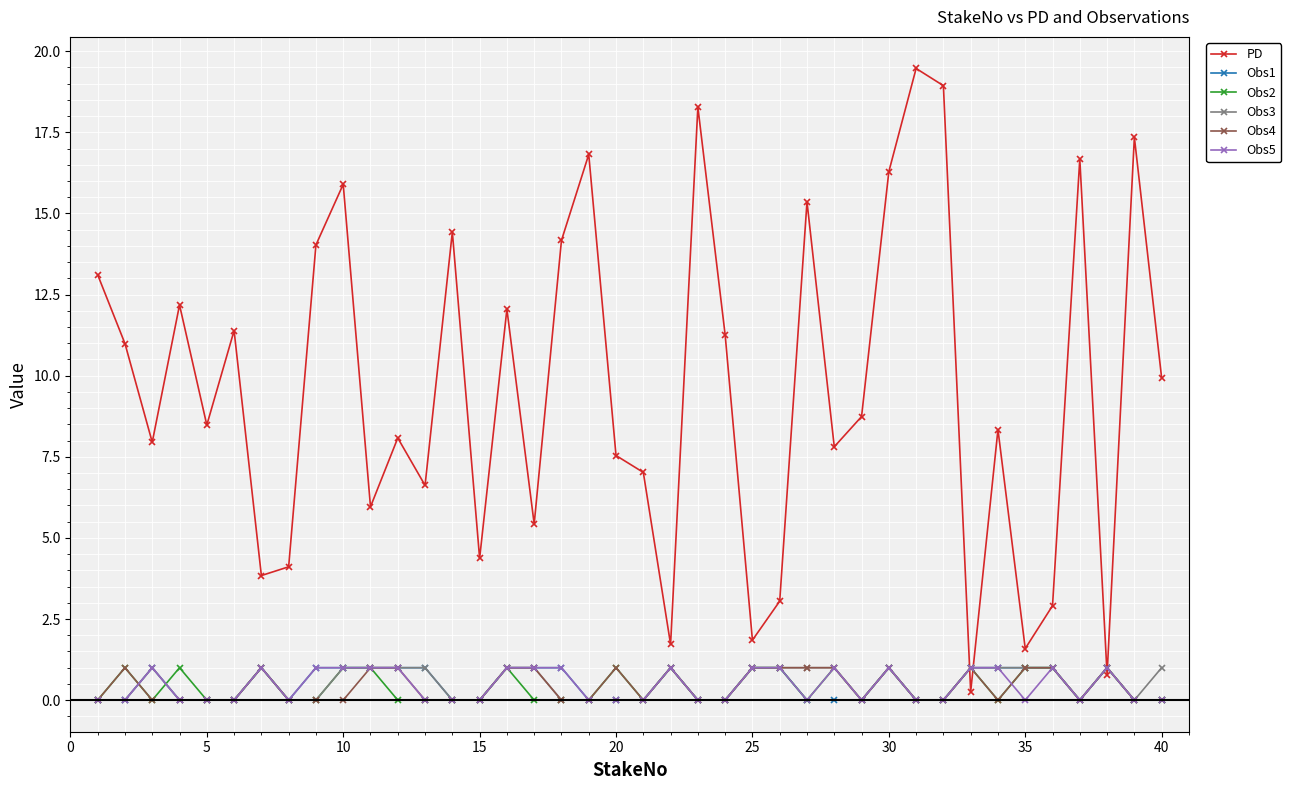

Which series has the largest range (max minus min)?

PD